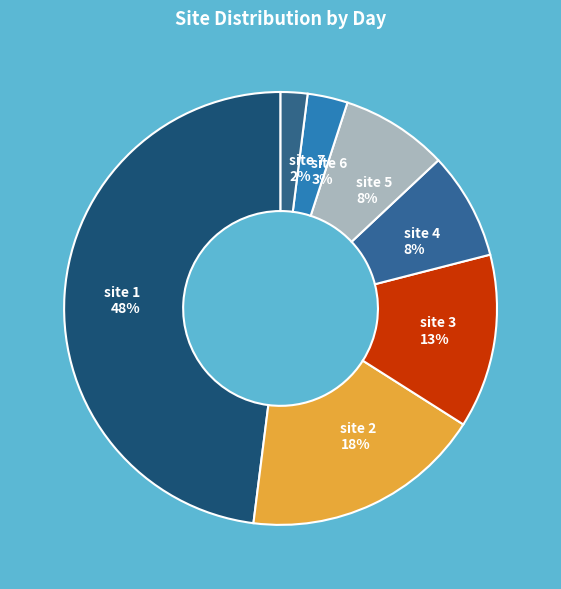

How many slices are in this pie chart?

7